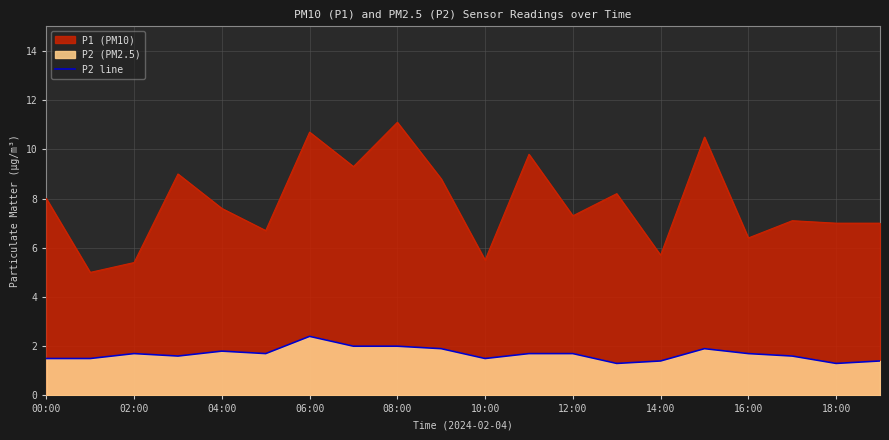

True or false: the data has more than 2 interior local peaks.

True